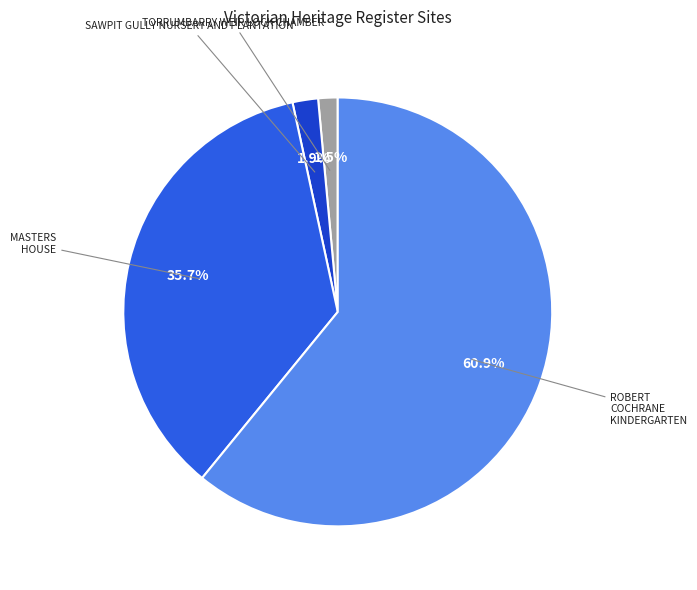

Approximately how many times larger is the value at SAWPIT GULLY NURSERY AND PLANTATION compared to TORRUMBARRY WEIR LOCK CHAMBER?

1.3